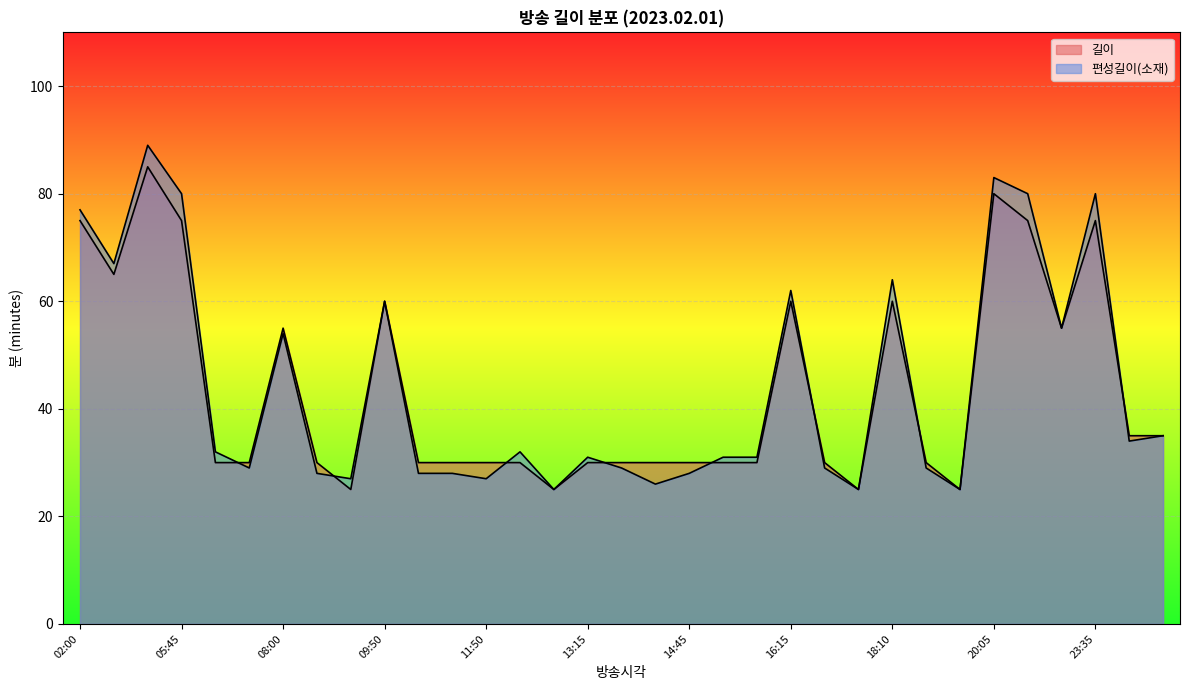

What is the label of the 11th point from the right?

17:15